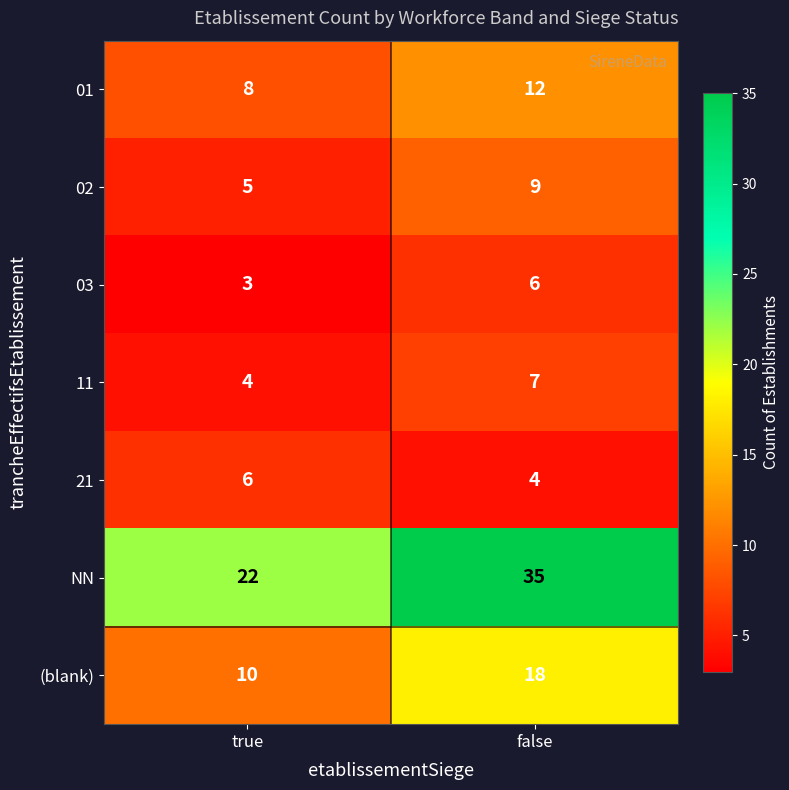

What is the average value of the 02 series?

7